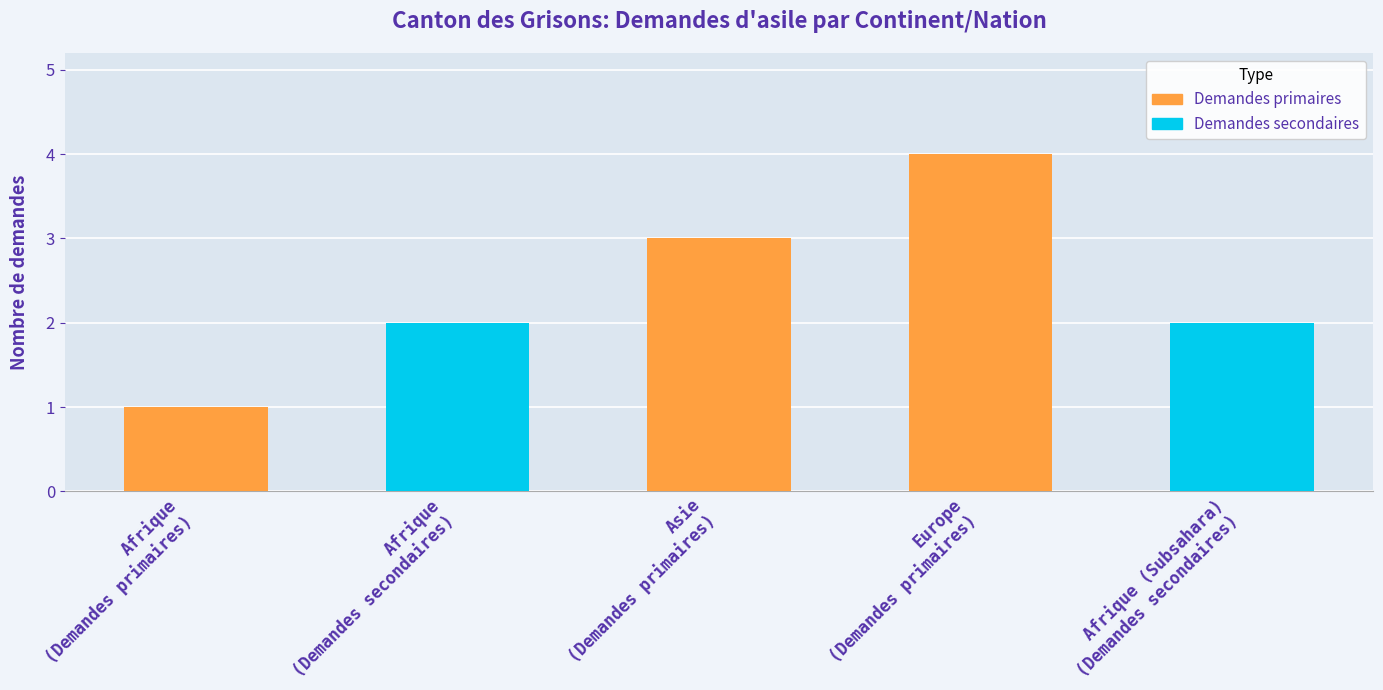

True or false: Demandes secondaires has a value of 0 at Afrique (Subsahara).

False